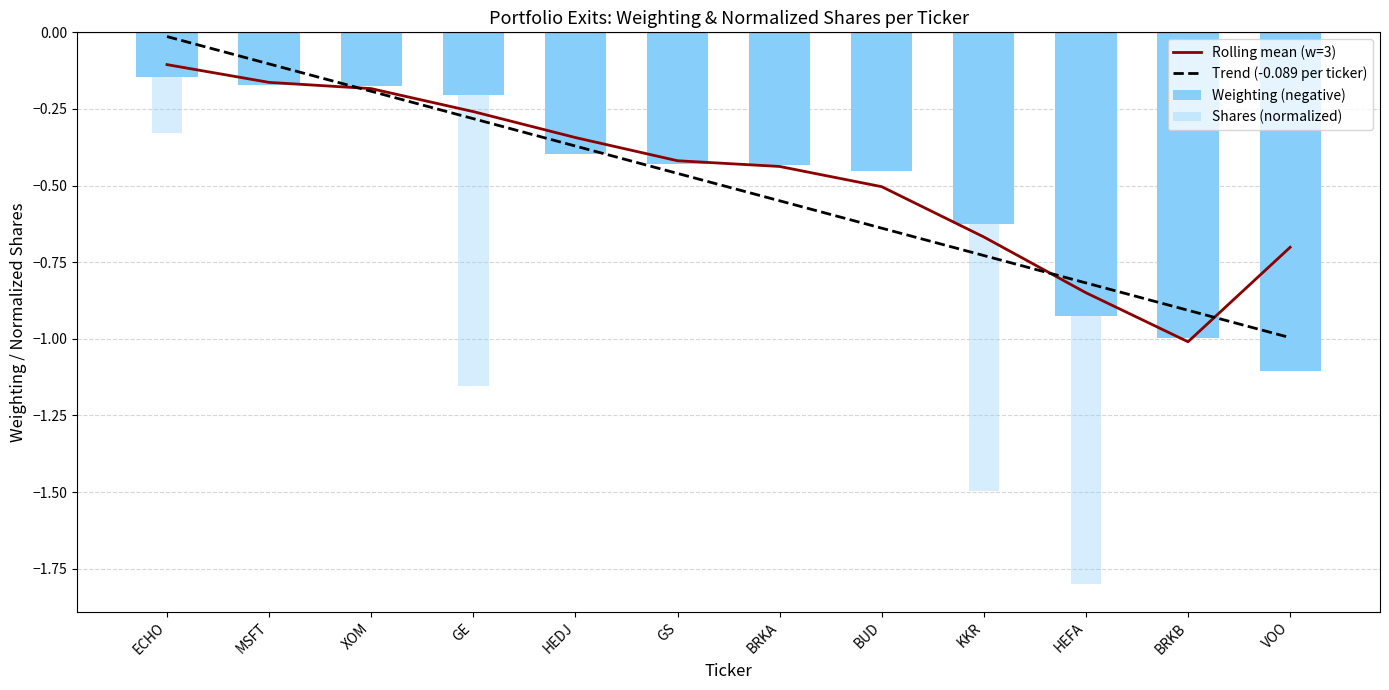

At BUD, list the series in order from smallest to largest.

Trend (-0.089 per ticker), Rolling mean (w=3)